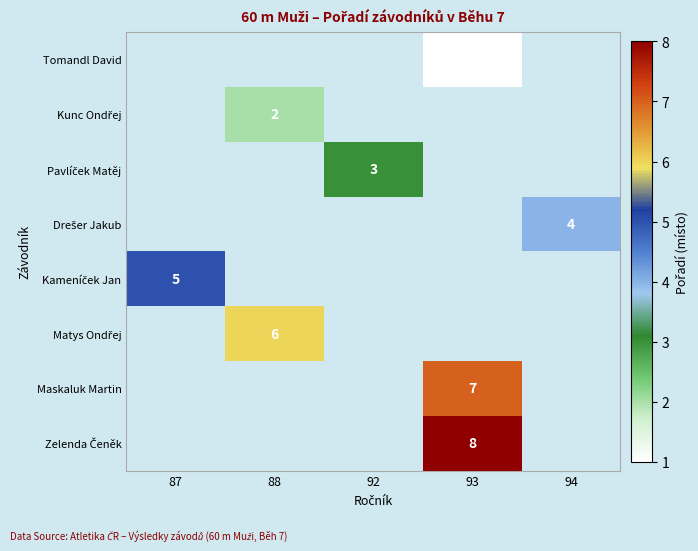

How many values in Kameníček Jan are above zero?

1